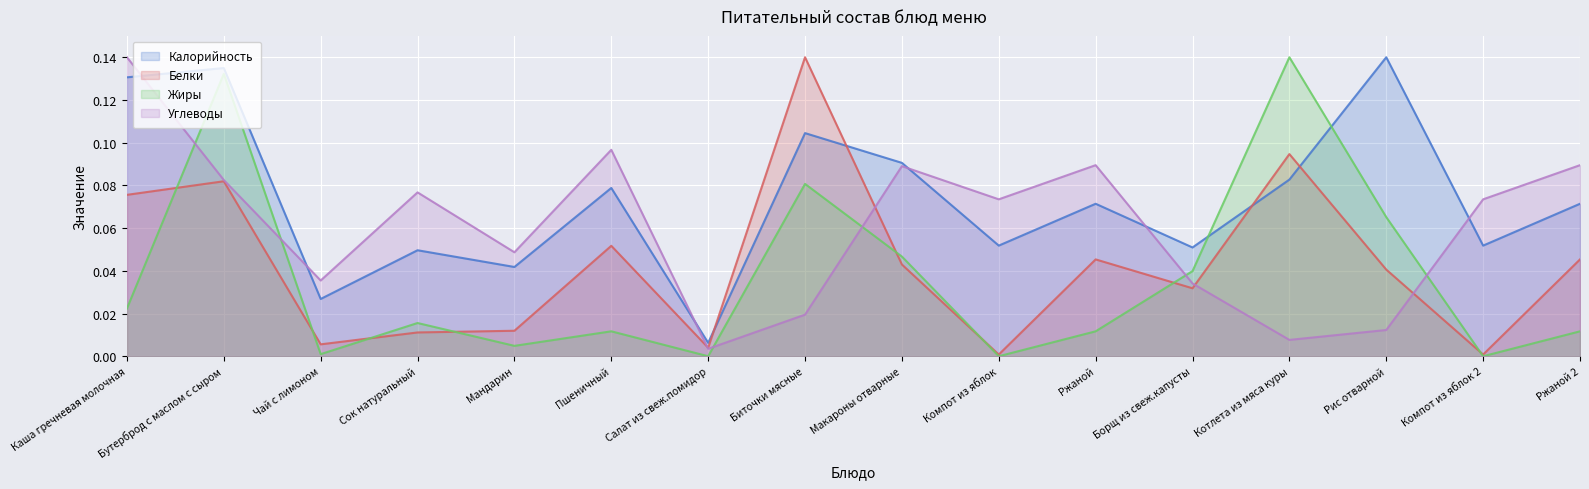

The Жиры series shows 0.2 at Бутерброд с маслом с сыром. True or false?

False